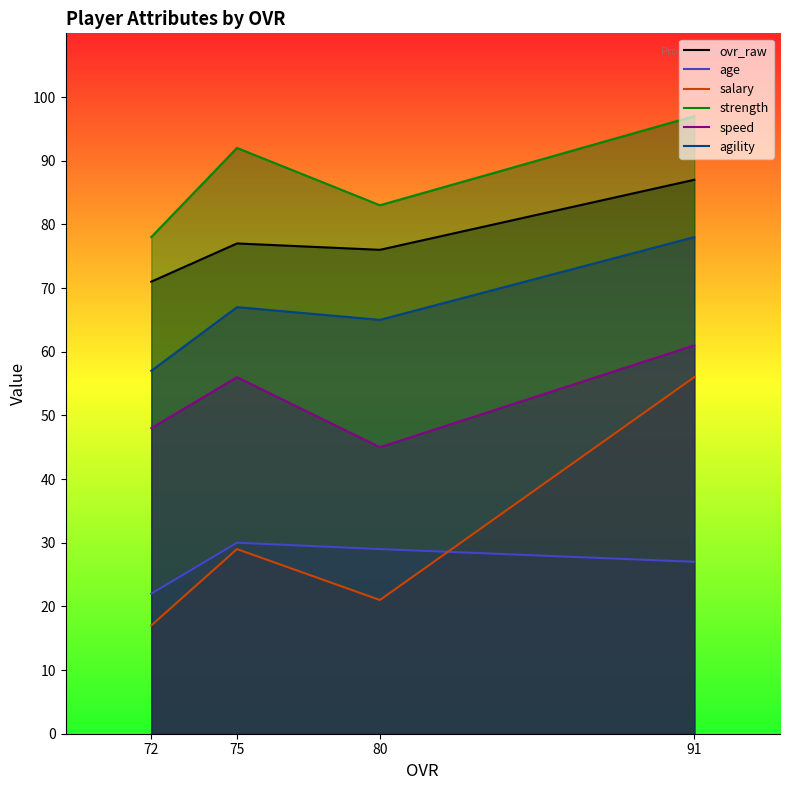

How many lines are shown in the chart?

6